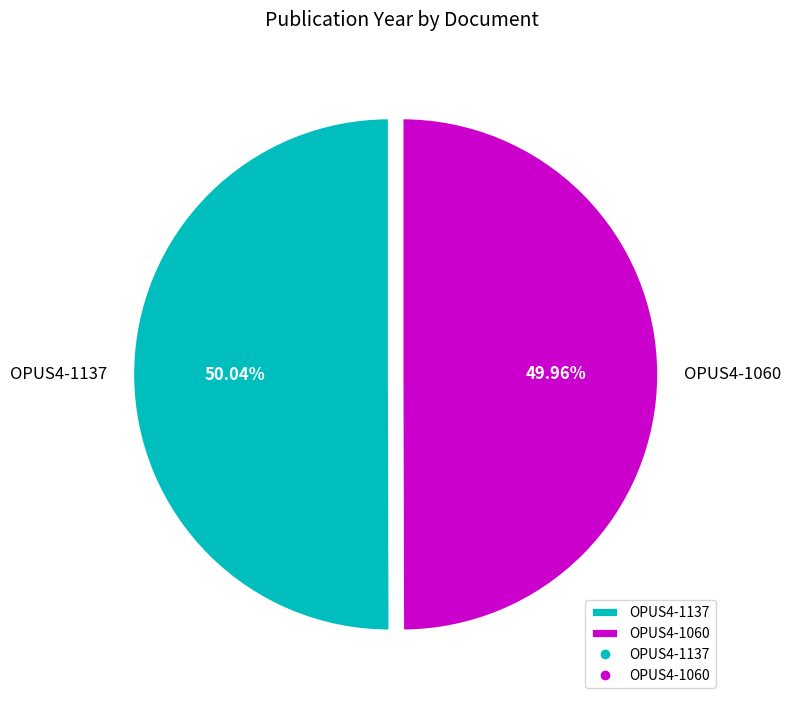

To the nearest percent, what is the average slice percentage?

50%